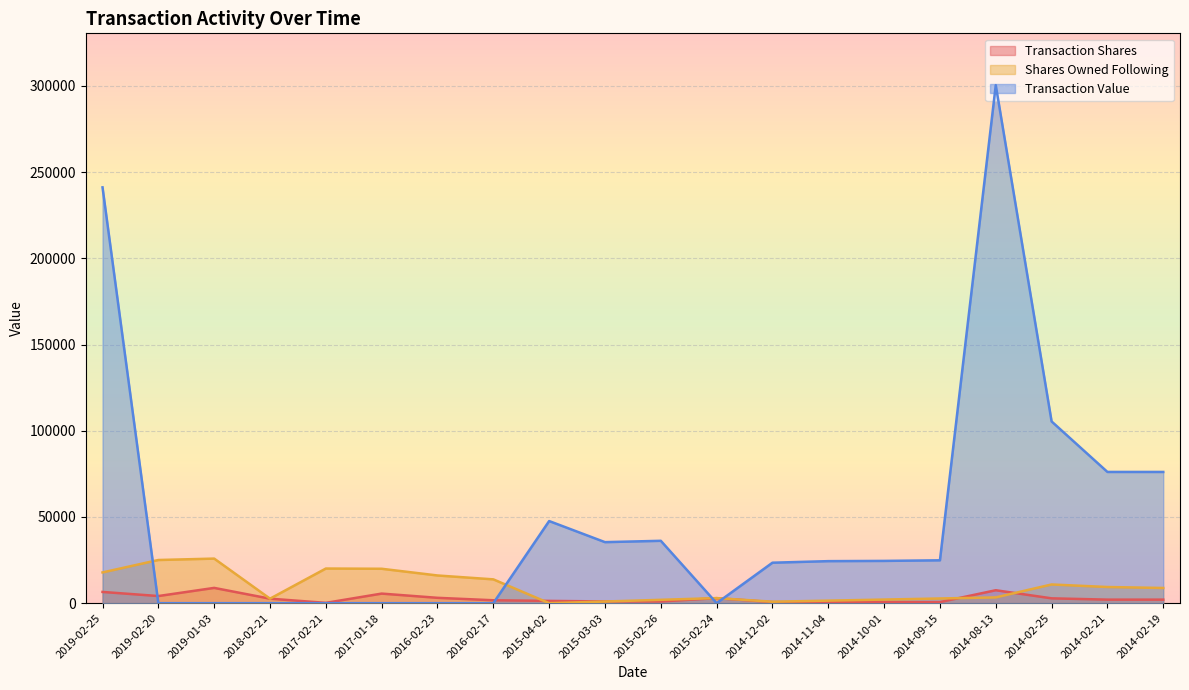

Reading left to right, what are all the values shown in this chart?

transactionShares: 6514	4132	8856	2607	185	5551	3100	1685	1313	1000	1000	2900	625	625	625	625	7500	2800	2054	2054
sharesOwnedFollowingTransaction: 17823	25032	25849	2607	20084	19950	16062	13810	1	947	1947	2947	841	1466	2091	2716	3341	10841	9369	8807
transactionValue: 241148	0	0	0	0	0	0	0	47623	35390	36170	0	23469	24375	24513	24856	300433	105392	76101	76101